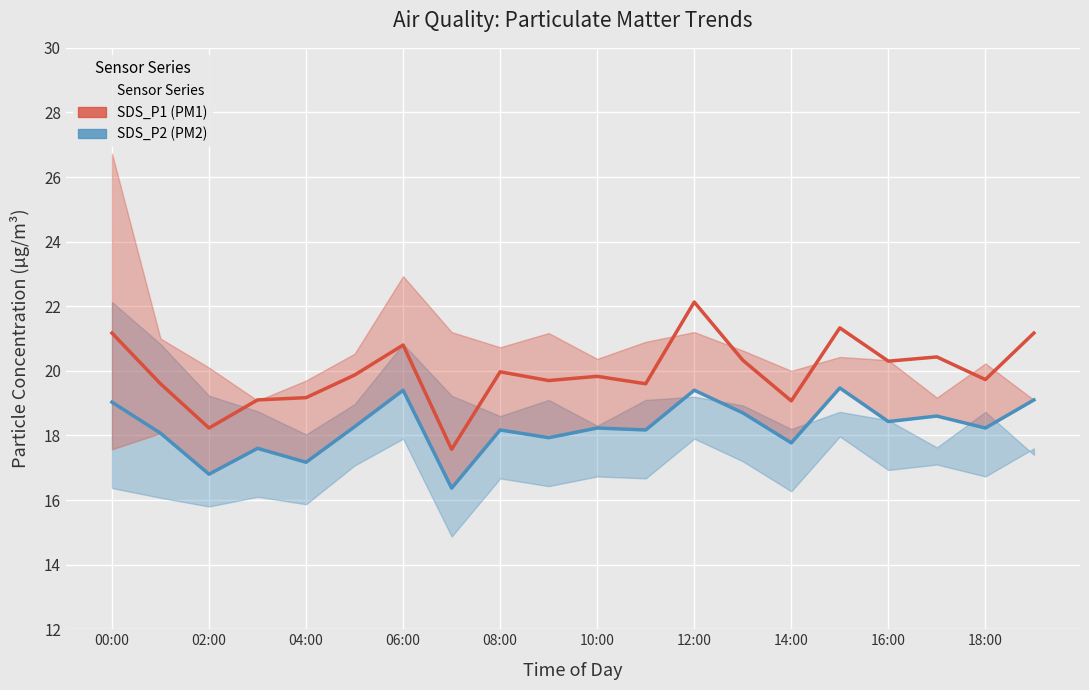

Reading left to right, list all the values displayed in this chart.

SDS_P2: 19.0	18.1	16.8	17.6	17.2	18.3	19.4	16.4	18.2	17.9	18.2	18.2	19.4	18.7	17.8	19.5	18.4	18.6	18.2	19.1
SDS_P1: 21.2	19.6	18.2	19.1	19.2	19.9	20.8	17.6	20.0	19.7	19.8	19.6	22.1	20.3	19.1	21.3	20.3	20.4	19.7	21.2